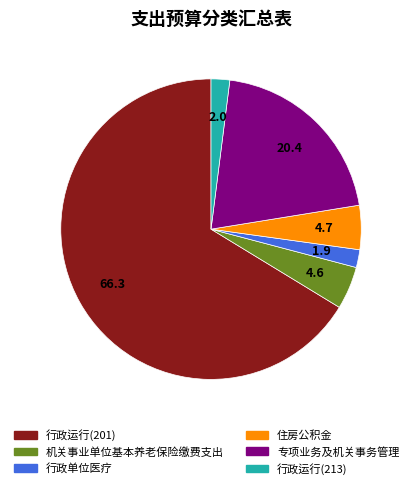

What is the largest slice in the pie chart?

行政运行(201)